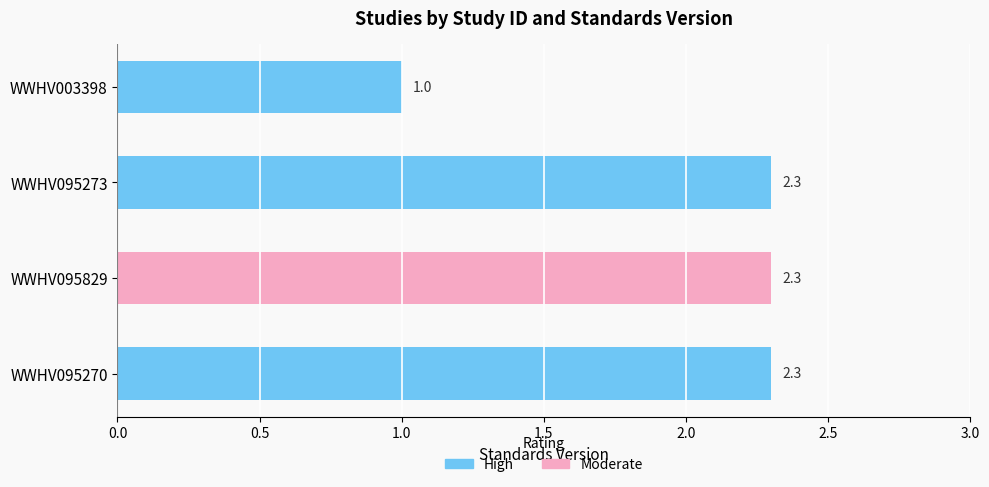

The chart shows a value of 3.5 at WWHV095270. True or false?

False